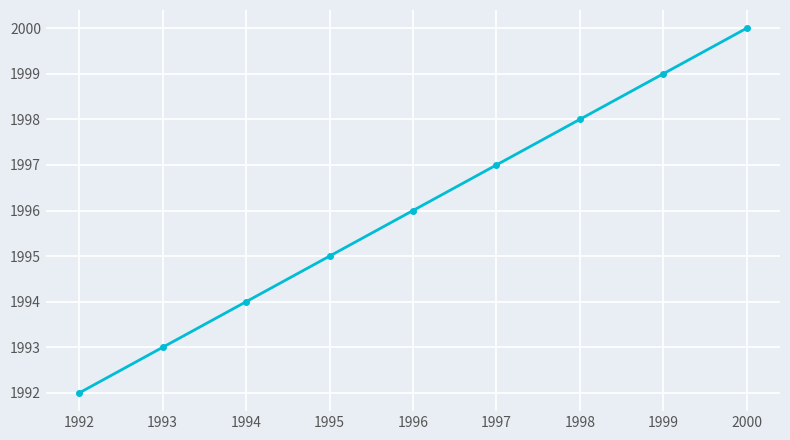

Which category has the highest value across all series?

2000